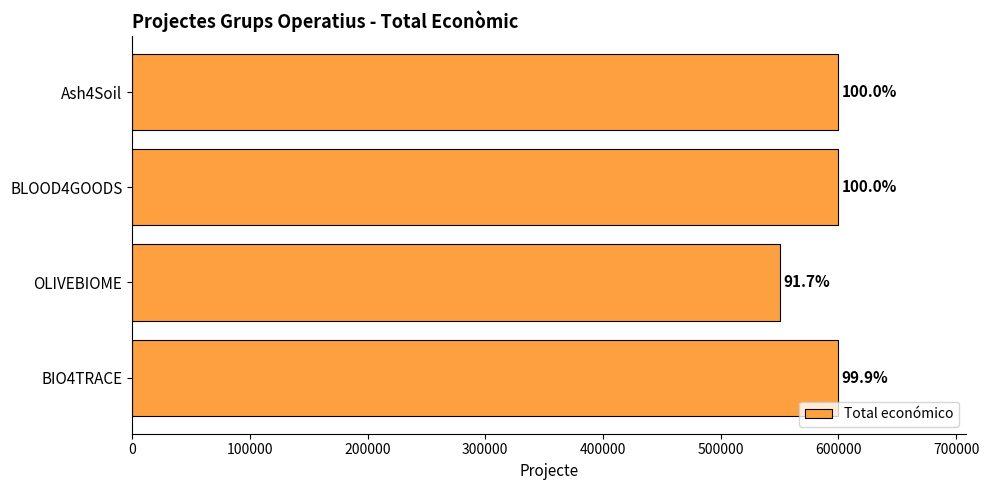

What is the difference between the maximum and minimum values?

49889